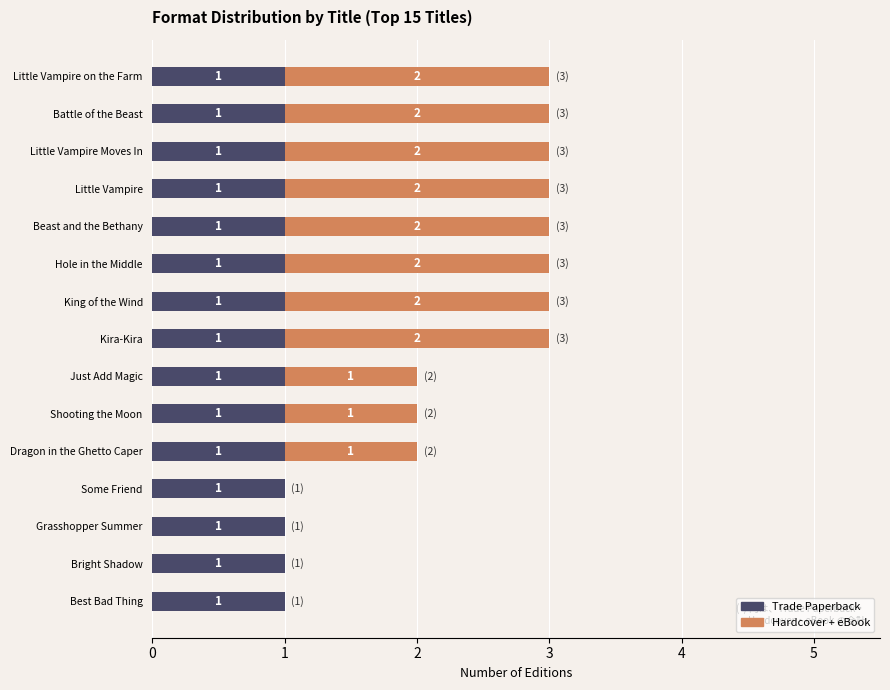

Is it true that Trade Paperback equals 1 at Just Add Magic?

True